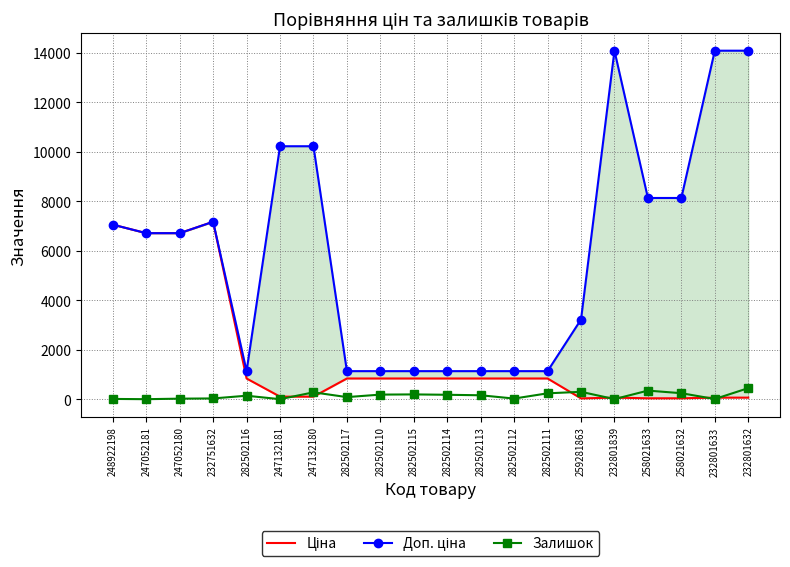

What is the difference between the highest and lowest values at 247132181?

10228.0